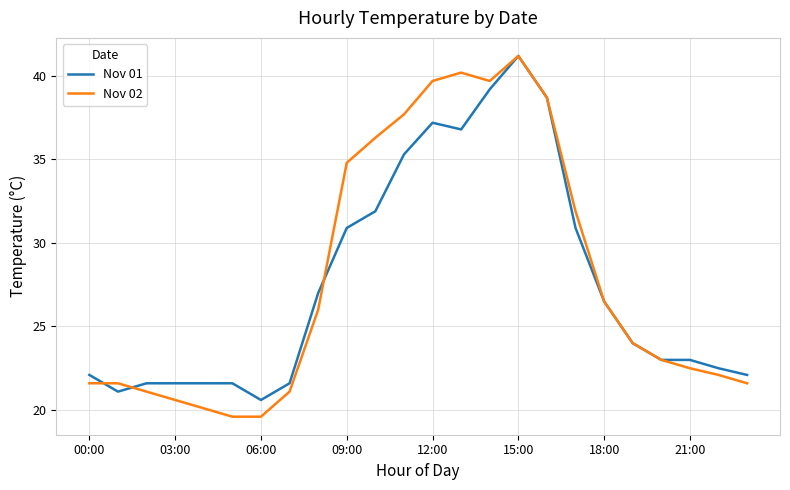

True or false: Nov 02 and Nov 01 cross at least once.

True